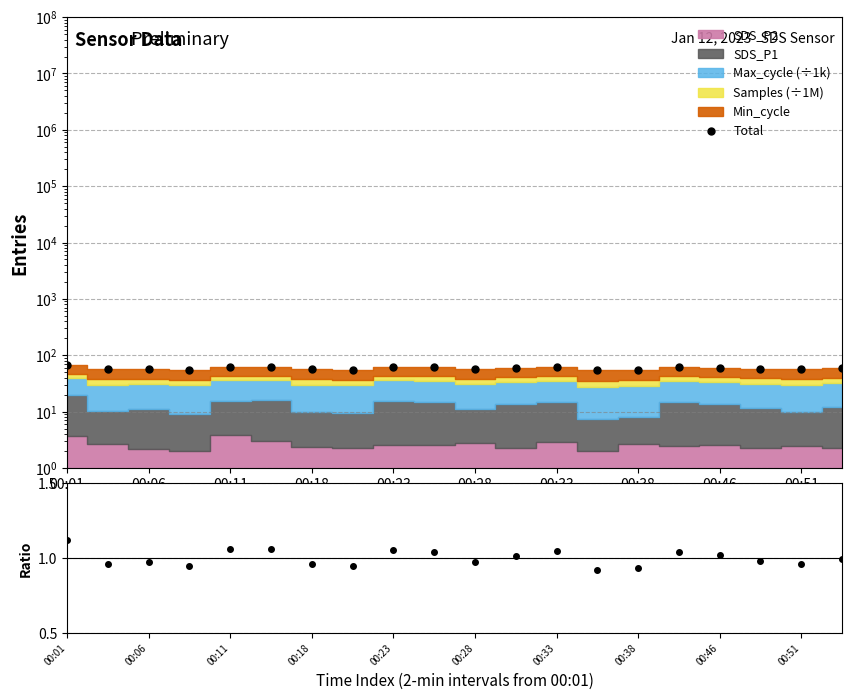

True or false: Data/Mean has a value of 0.4 at 00:46.

False